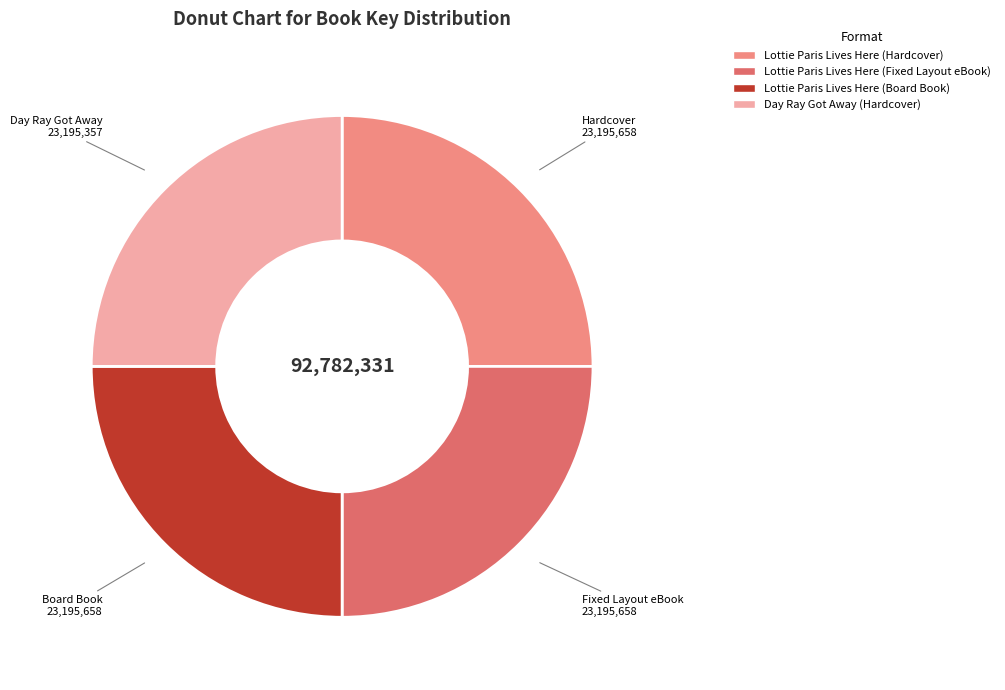

Is it true that Day Ray Got Away (Hardcover) is 12% of the pie?

False